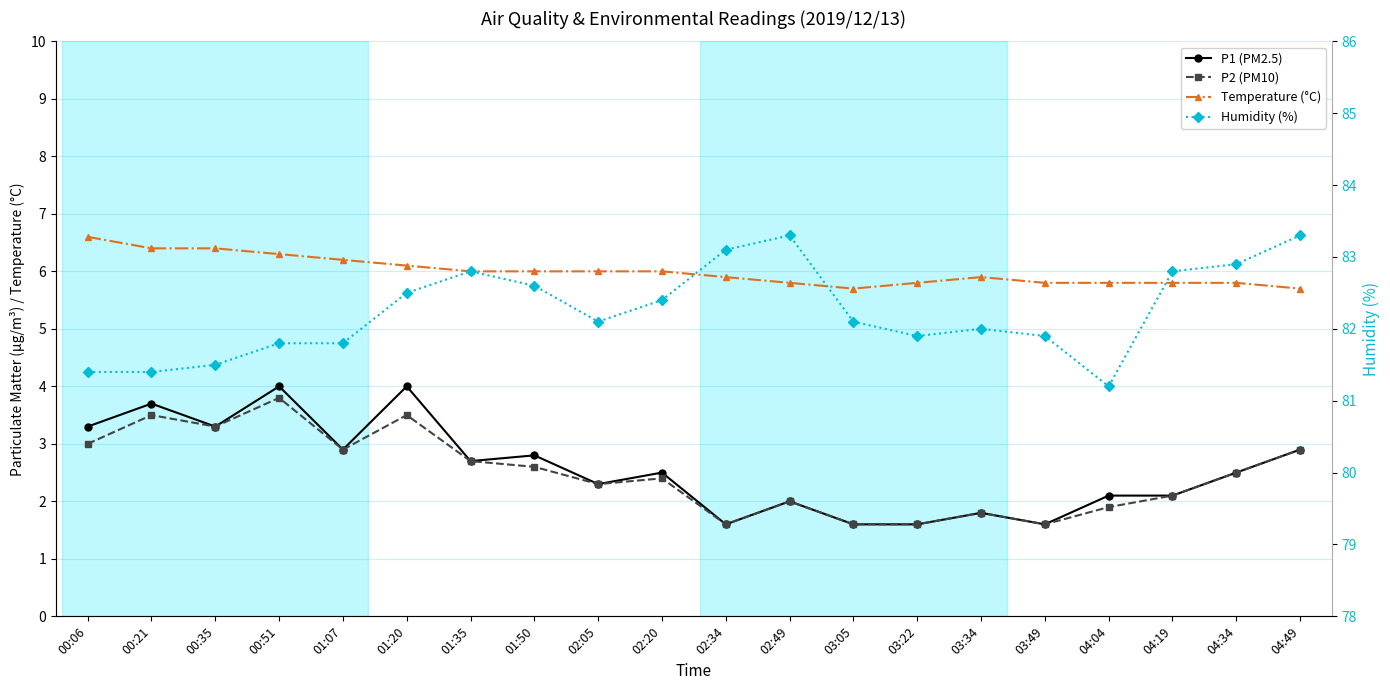

What is the difference between the maximum and minimum values in the P2 (PM10) series?

2.2